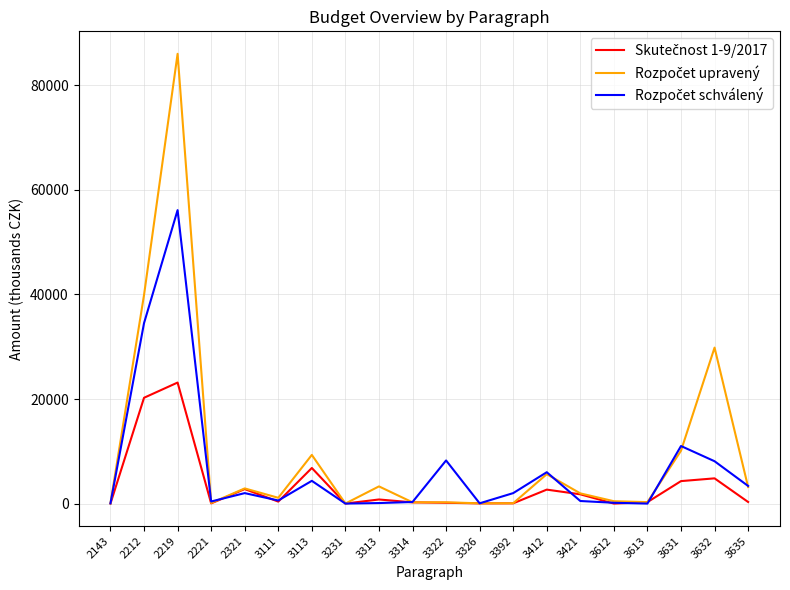

At which category is the sum across all series the highest?

2219